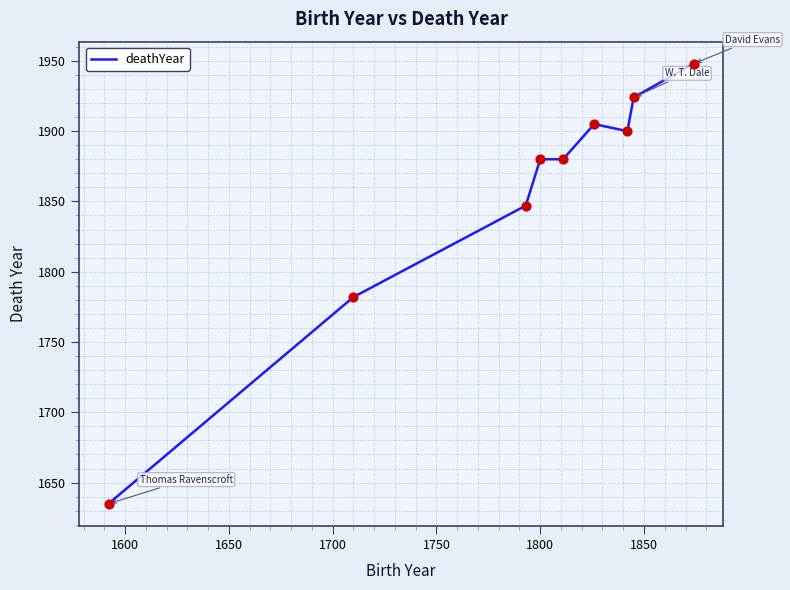

What is the maximum value shown in the chart?

1948